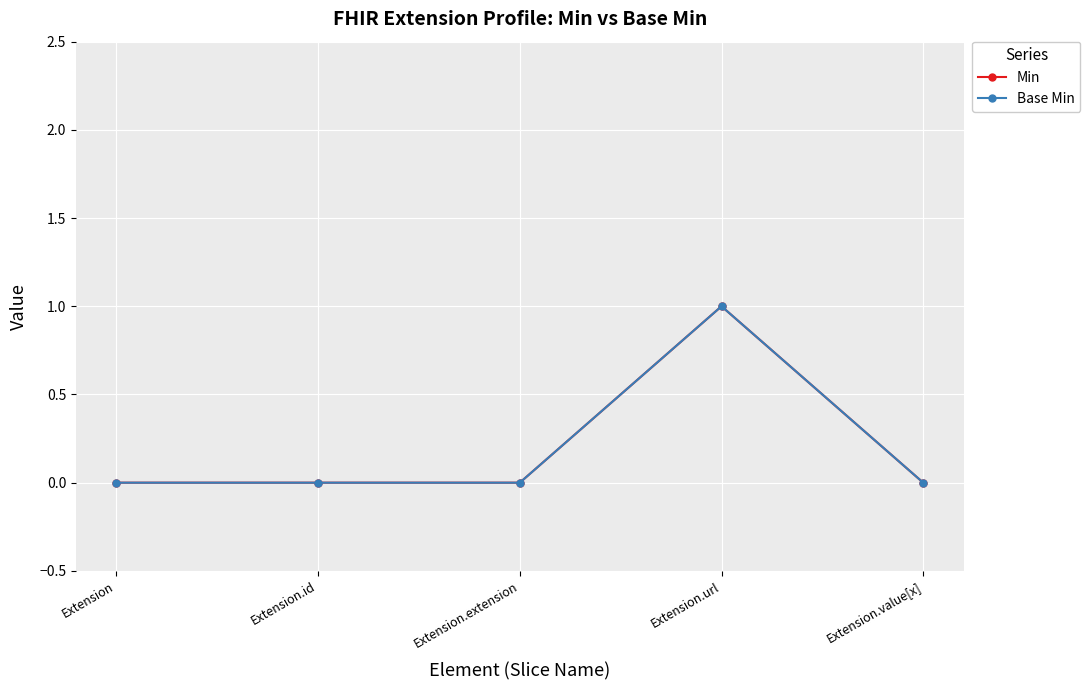

What is the sum of all Min values?

1